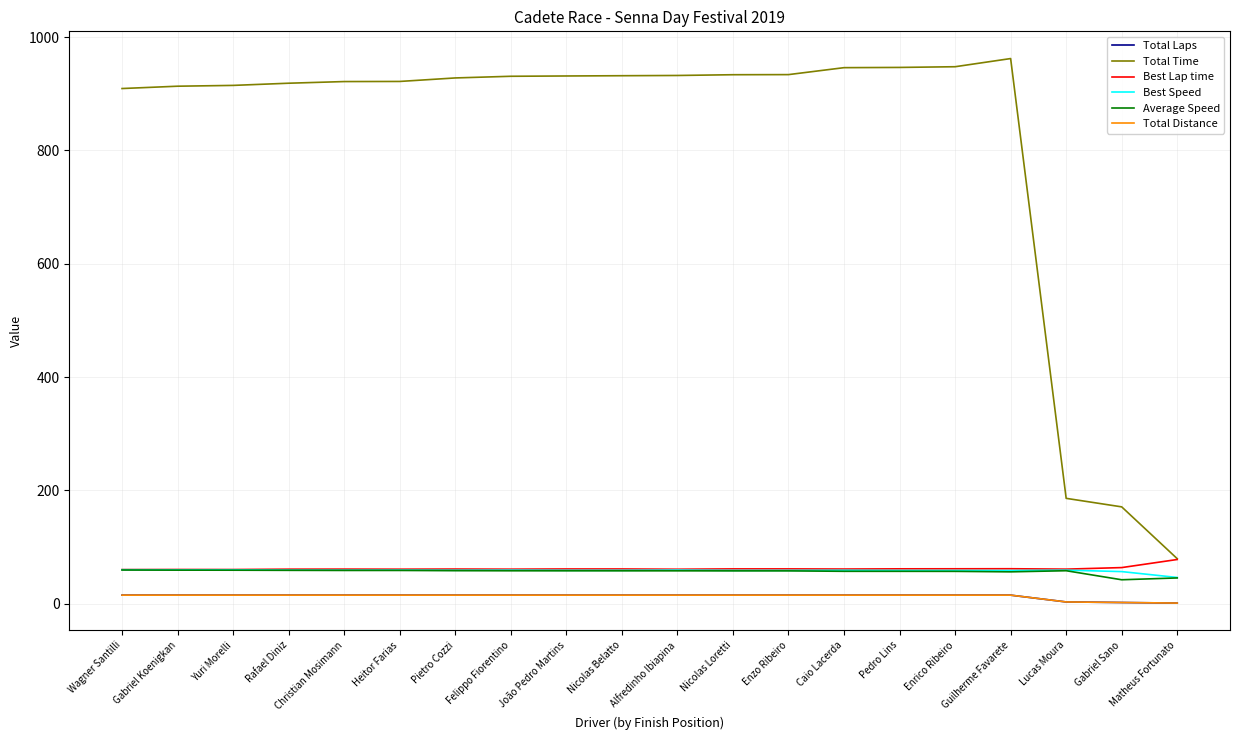

Is the value of Average Speed at Matheus Fortunato greater than the value of Total Distance at Nicolas Belatto?

Yes